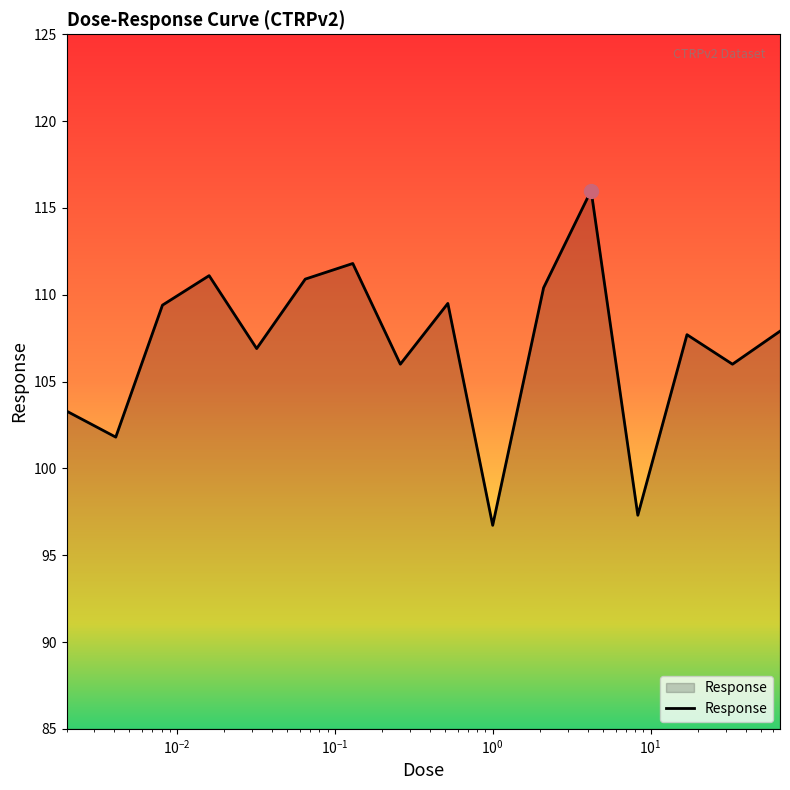

What is the smallest value displayed?

96.7